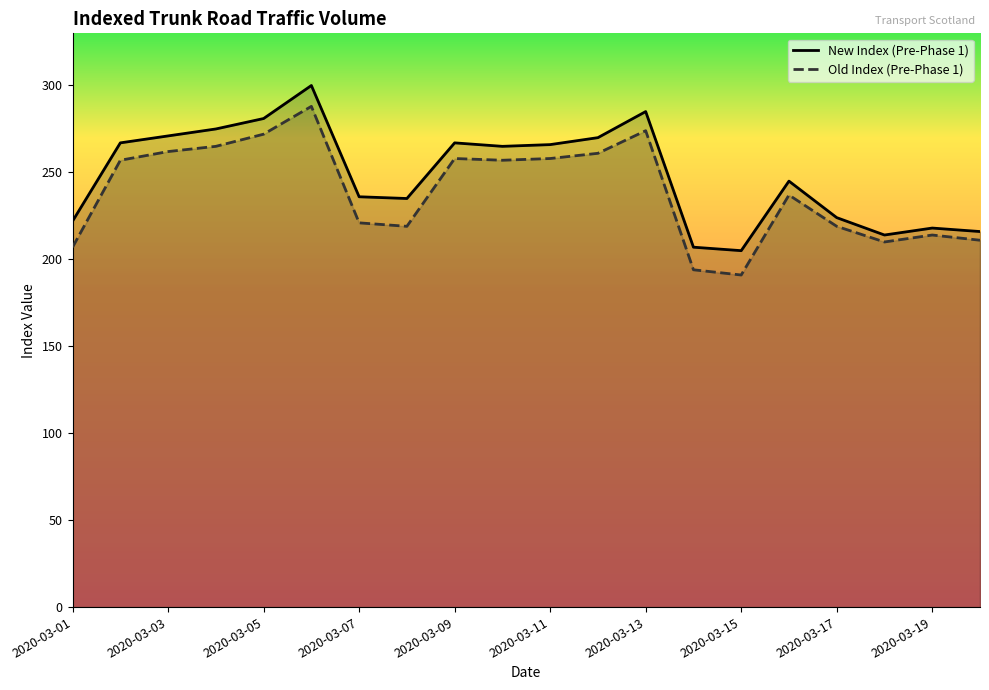

What is the difference between the highest and lowest values at 2020-03-09?

9